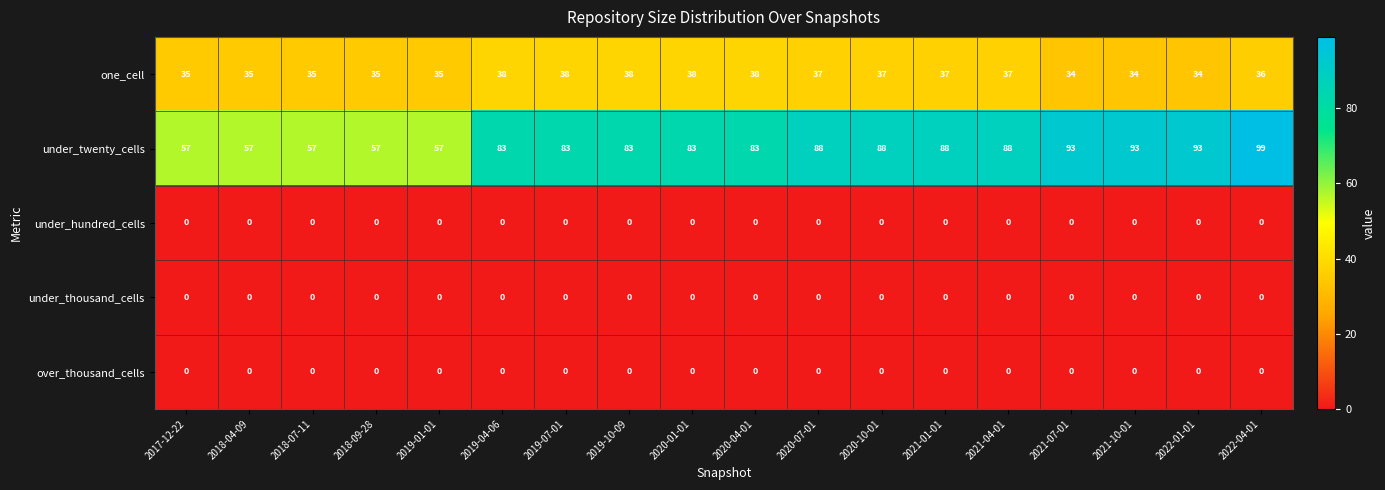

Read the under_twenty_cells value at 2021-04-01, to the nearest 5.

90